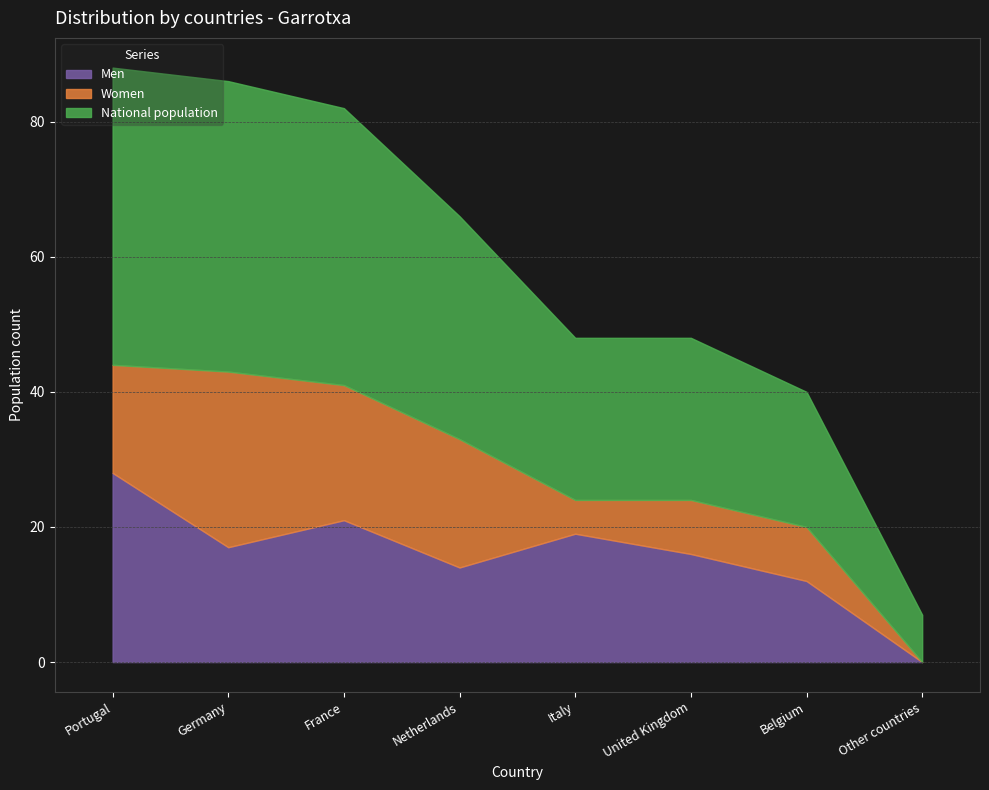

Is it true that Women equals 26 at Germany?

True